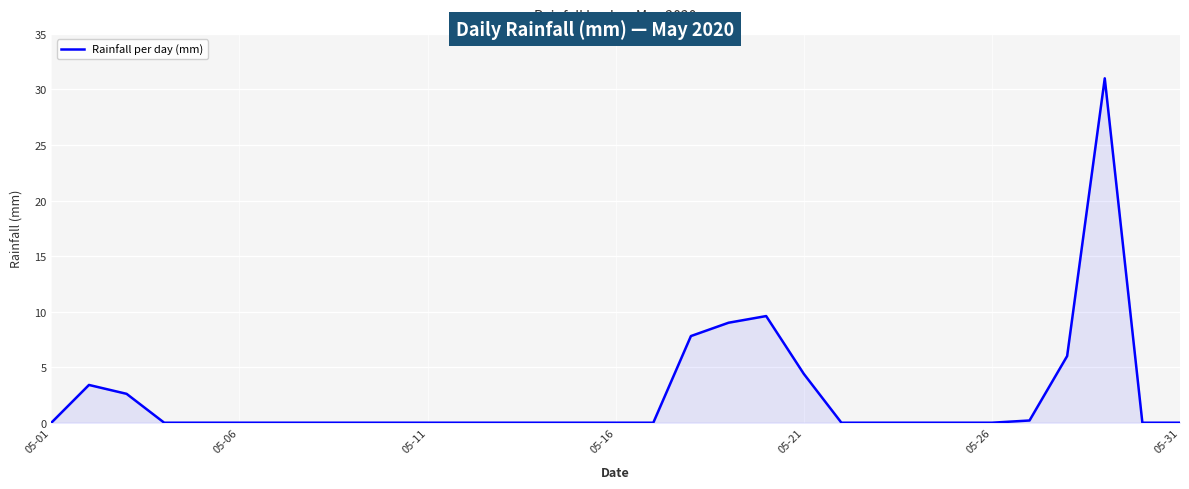

What is the difference between the maximum and minimum values?

31.0